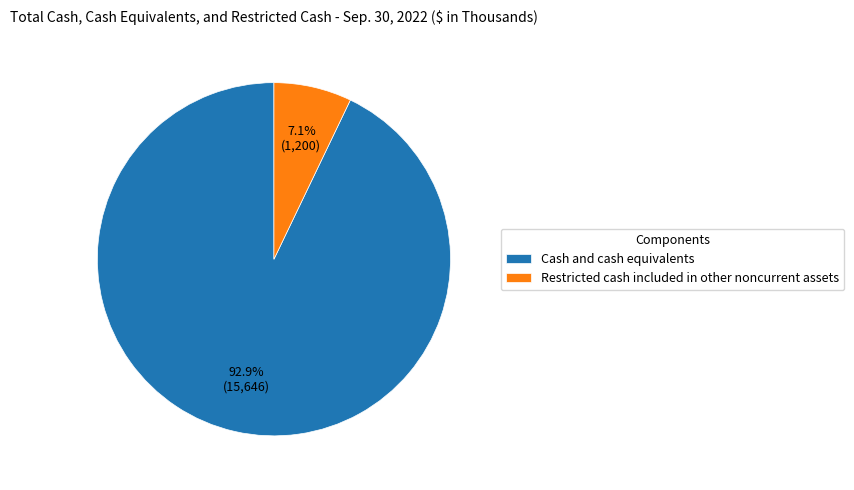

Count the number of slices in the pie.

2